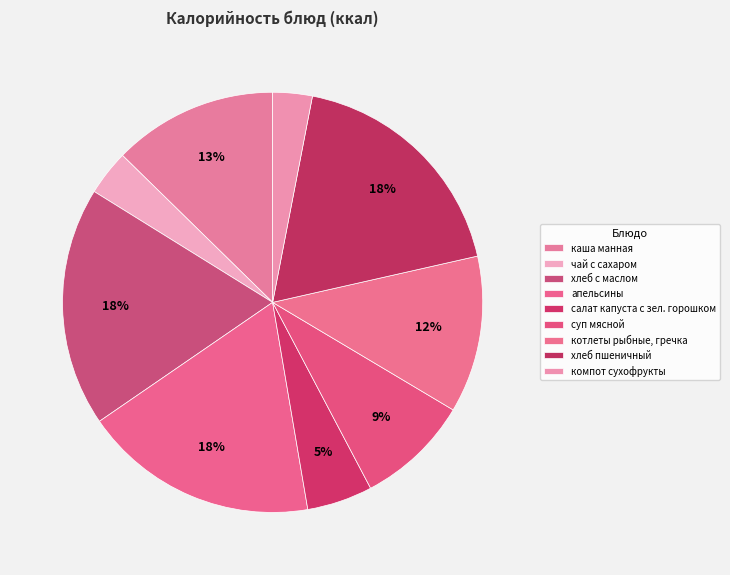

True or false: каша манная accounts for 23% of the total.

False